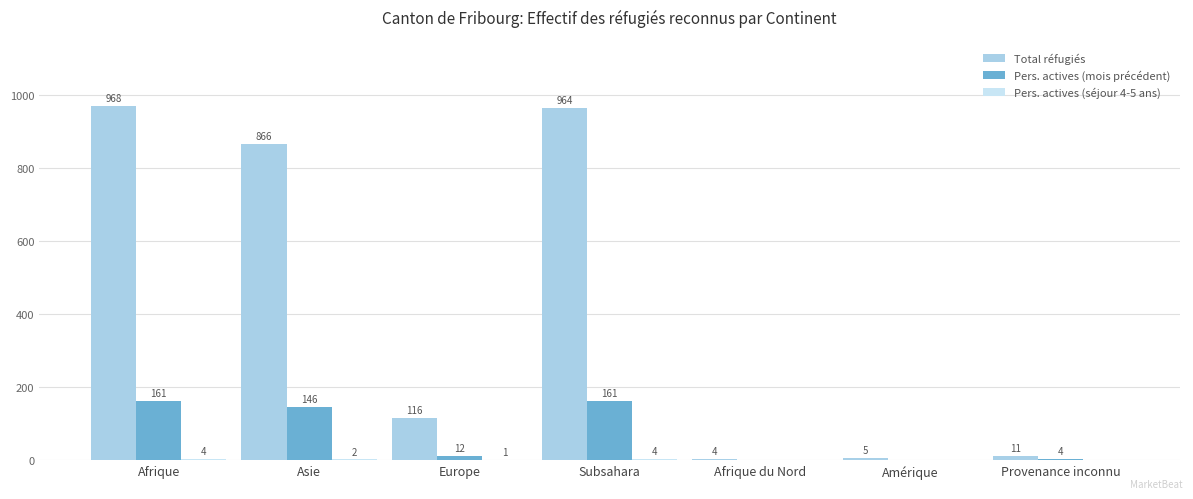

True or false: Pers. actives (mois précédent) has a value of -98 at Afrique du Nord.

False